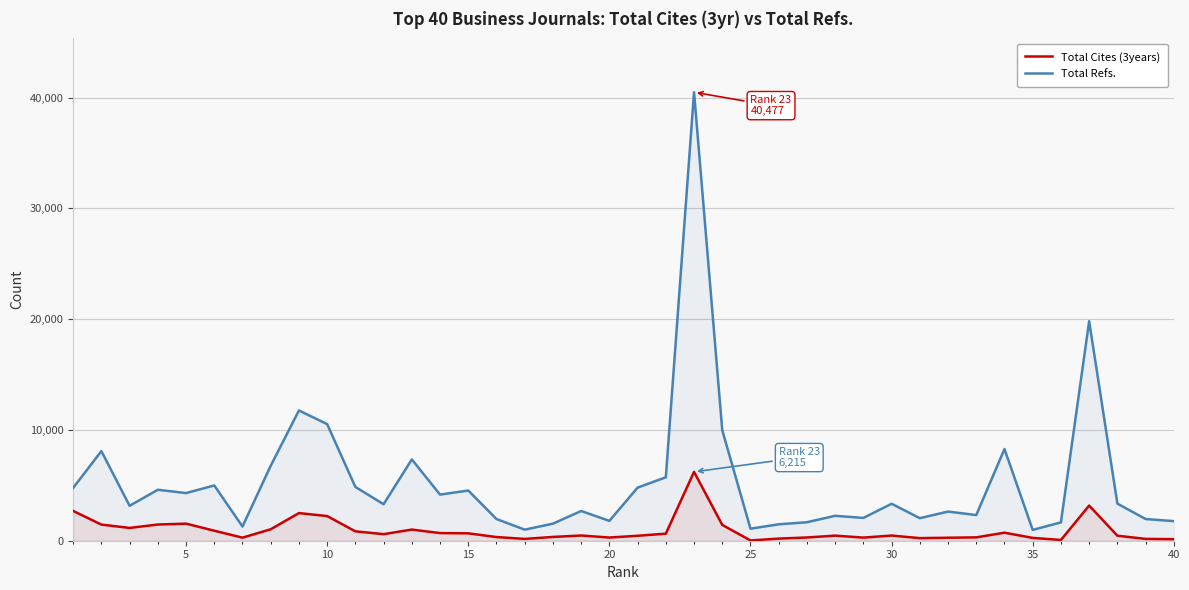

What is the maximum value for Total Refs.?

40477